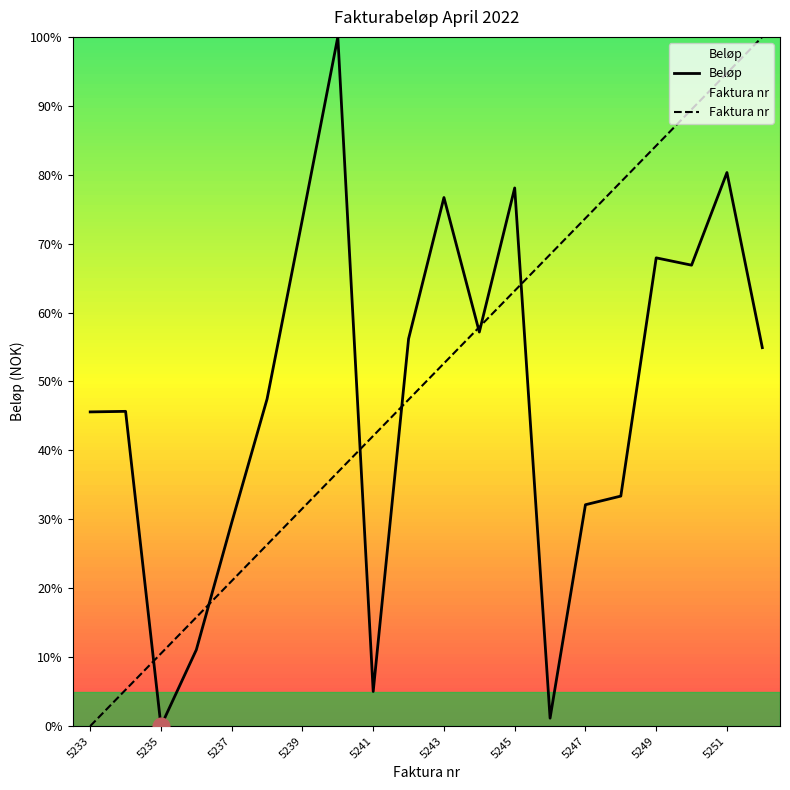

The Faktura nr (normalized) series shows 93.6 at 5246. True or false?

False